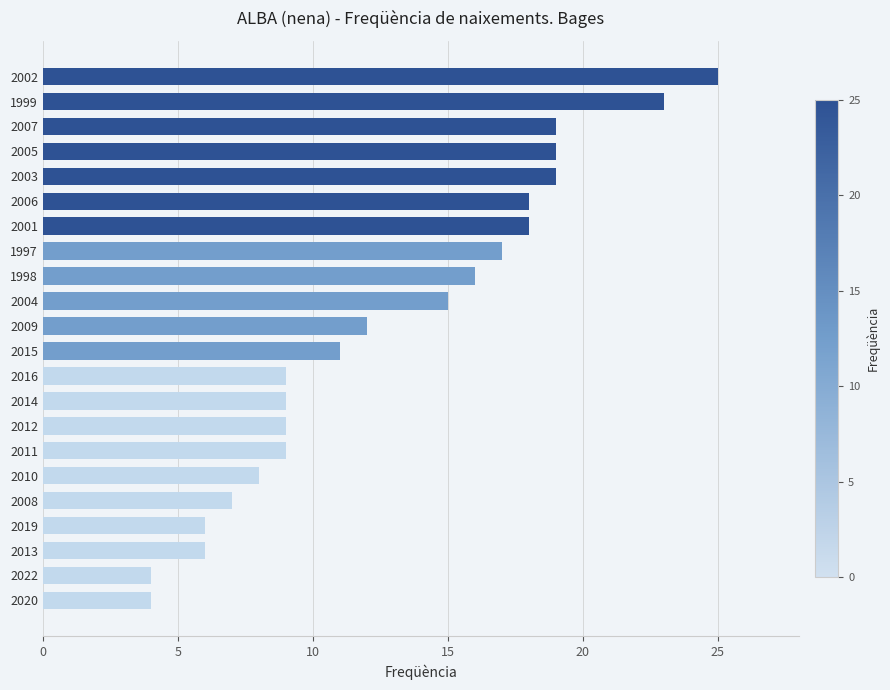

How many bars are there in total?

22